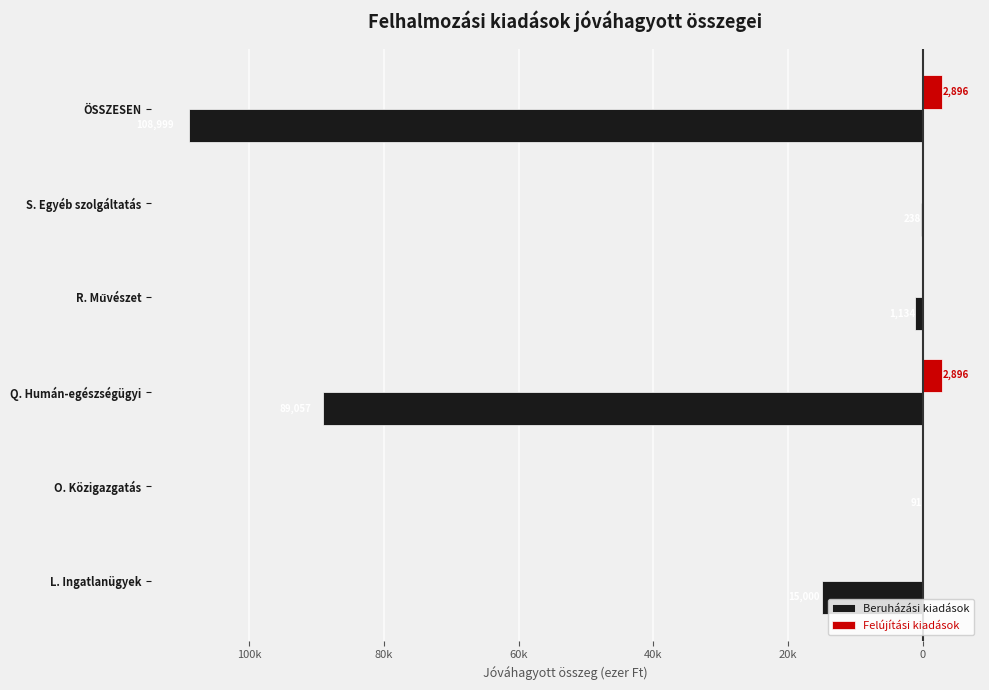

What are all the series names shown in the legend?

Beruházási kiadások, Felújítási kiadások